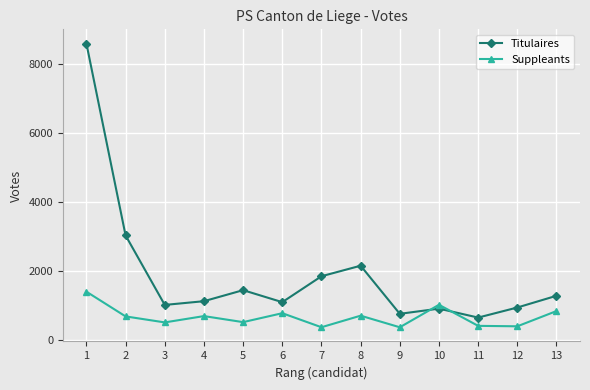

What is the value of the Suppleants point at the 9th from the left?

366